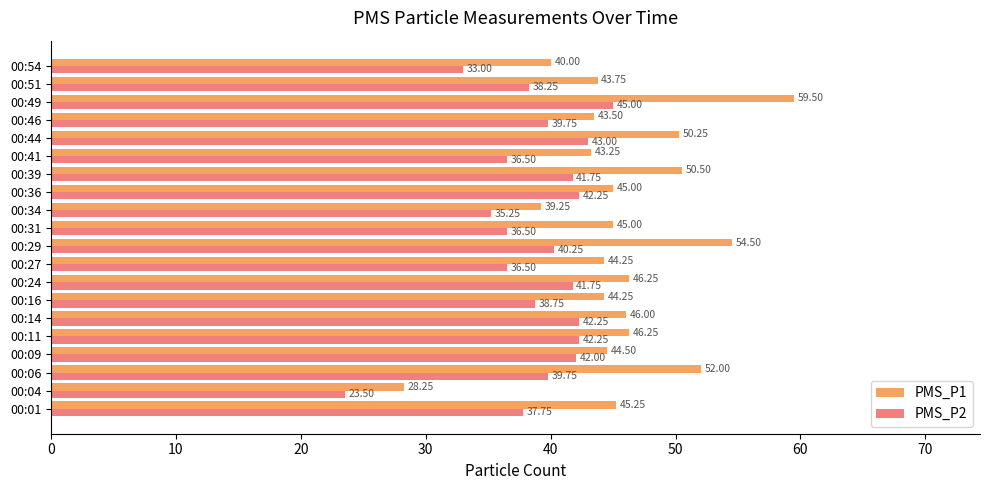

What is the sum of the PMS_P2 values at 00:46 and 00:49?

84.8